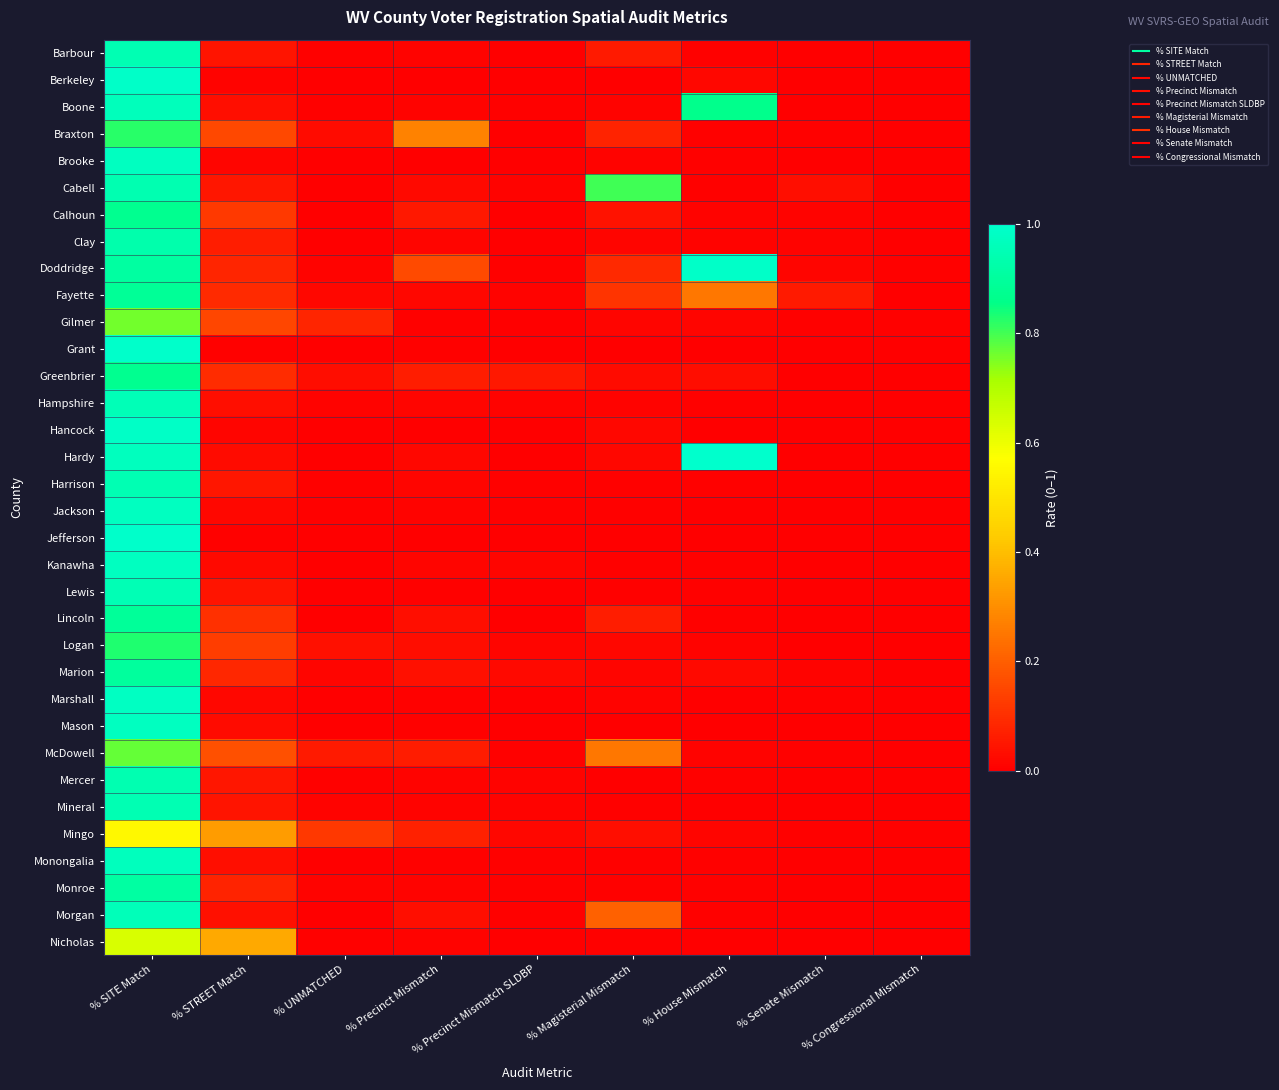

Reading left to right, extract all data points from this chart.

Barbour: % SITE Match=0.9	% STREET Match=0.0	% UNMATCHED=0.0	% Precinct Mismatch=0.0	% Precinct Mismatch SLDBP=0.0	% Magisterial Mismatch=0.1	% House Mismatch=0.0	% Senate Mismatch=0.0	% Congressional Mismatch=0.0
Berkeley: % SITE Match=1.0	% STREET Match=0.0	% UNMATCHED=0.0	% Precinct Mismatch=0.0	% Precinct Mismatch SLDBP=0.0	% Magisterial Mismatch=0.0	% House Mismatch=0.0	% Senate Mismatch=0.0	% Congressional Mismatch=0.0
Boone: % SITE Match=1.0	% STREET Match=0.0	% UNMATCHED=0.0	% Precinct Mismatch=0.0	% Precinct Mismatch SLDBP=0.0	% Magisterial Mismatch=0.0	% House Mismatch=0.9	% Senate Mismatch=0.0	% Congressional Mismatch=0.0
Braxton: % SITE Match=0.8	% STREET Match=0.2	% UNMATCHED=0.0	% Precinct Mismatch=0.3	% Precinct Mismatch SLDBP=0.0	% Magisterial Mismatch=0.1	% House Mismatch=0.0	% Senate Mismatch=0.0	% Congressional Mismatch=0.0
Brooke: % SITE Match=1.0	% STREET Match=0.0	% UNMATCHED=0.0	% Precinct Mismatch=0.0	% Precinct Mismatch SLDBP=0.0	% Magisterial Mismatch=0.0	% House Mismatch=0.0	% Senate Mismatch=0.0	% Congressional Mismatch=0.0
Cabell: % SITE Match=0.9	% STREET Match=0.0	% UNMATCHED=0.0	% Precinct Mismatch=0.0	% Precinct Mismatch SLDBP=0.0	% Magisterial Mismatch=0.8	% House Mismatch=0.0	% Senate Mismatch=0.0	% Congressional Mismatch=0.0
Calhoun: % SITE Match=0.9	% STREET Match=0.1	% UNMATCHED=0.0	% Precinct Mismatch=0.1	% Precinct Mismatch SLDBP=0.0	% Magisterial Mismatch=0.0	% House Mismatch=0.0	% Senate Mismatch=0.0	% Congressional Mismatch=0.0
Clay: % SITE Match=0.9	% STREET Match=0.1	% UNMATCHED=0.0	% Precinct Mismatch=0.0	% Precinct Mismatch SLDBP=0.0	% Magisterial Mismatch=0.0	% House Mismatch=0.0	% Senate Mismatch=0.0	% Congressional Mismatch=0.0
Doddridge: % SITE Match=0.9	% STREET Match=0.1	% UNMATCHED=0.0	% Precinct Mismatch=0.2	% Precinct Mismatch SLDBP=0.0	% Magisterial Mismatch=0.1	% House Mismatch=1.0	% Senate Mismatch=0.0	% Congressional Mismatch=0.0
Fayette: % SITE Match=0.9	% STREET Match=0.1	% UNMATCHED=0.0	% Precinct Mismatch=0.0	% Precinct Mismatch SLDBP=0.0	% Magisterial Mismatch=0.1	% House Mismatch=0.3	% Senate Mismatch=0.1	% Congressional Mismatch=0.0
Gilmer: % SITE Match=0.8	% STREET Match=0.1	% UNMATCHED=0.1	% Precinct Mismatch=0.0	% Precinct Mismatch SLDBP=0.0	% Magisterial Mismatch=0.0	% House Mismatch=0.0	% Senate Mismatch=0.0	% Congressional Mismatch=0.0
Grant: % SITE Match=1.0	% STREET Match=0.0	% UNMATCHED=0.0	% Precinct Mismatch=0.0	% Precinct Mismatch SLDBP=0.0	% Magisterial Mismatch=0.0	% House Mismatch=0.0	% Senate Mismatch=0.0	% Congressional Mismatch=0.0
Greenbrier: % SITE Match=0.9	% STREET Match=0.1	% UNMATCHED=0.0	% Precinct Mismatch=0.1	% Precinct Mismatch SLDBP=0.1	% Magisterial Mismatch=0.0	% House Mismatch=0.0	% Senate Mismatch=0.0	% Congressional Mismatch=0.0
Hampshire: % SITE Match=1.0	% STREET Match=0.0	% UNMATCHED=0.0	% Precinct Mismatch=0.0	% Precinct Mismatch SLDBP=0.0	% Magisterial Mismatch=0.0	% House Mismatch=0.0	% Senate Mismatch=0.0	% Congressional Mismatch=0.0
Hancock: % SITE Match=1.0	% STREET Match=0.0	% UNMATCHED=0.0	% Precinct Mismatch=0.0	% Precinct Mismatch SLDBP=0.0	% Magisterial Mismatch=0.0	% House Mismatch=0.0	% Senate Mismatch=0.0	% Congressional Mismatch=0.0
Hardy: % SITE Match=1.0	% STREET Match=0.0	% UNMATCHED=0.0	% Precinct Mismatch=0.0	% Precinct Mismatch SLDBP=0.0	% Magisterial Mismatch=0.0	% House Mismatch=1.0	% Senate Mismatch=0.0	% Congressional Mismatch=0.0
Harrison: % SITE Match=0.9	% STREET Match=0.0	% UNMATCHED=0.0	% Precinct Mismatch=0.0	% Precinct Mismatch SLDBP=0.0	% Magisterial Mismatch=0.0	% House Mismatch=0.0	% Senate Mismatch=0.0	% Congressional Mismatch=0.0
Jackson: % SITE Match=1.0	% STREET Match=0.0	% UNMATCHED=0.0	% Precinct Mismatch=0.0	% Precinct Mismatch SLDBP=0.0	% Magisterial Mismatch=0.0	% House Mismatch=0.0	% Senate Mismatch=0.0	% Congressional Mismatch=0.0
Jefferson: % SITE Match=1.0	% STREET Match=0.0	% UNMATCHED=0.0	% Precinct Mismatch=0.0	% Precinct Mismatch SLDBP=0.0	% Magisterial Mismatch=0.0	% House Mismatch=0.0	% Senate Mismatch=0.0	% Congressional Mismatch=0.0
Kanawha: % SITE Match=1.0	% STREET Match=0.0	% UNMATCHED=0.0	% Precinct Mismatch=0.0	% Precinct Mismatch SLDBP=0.0	% Magisterial Mismatch=0.0	% House Mismatch=0.0	% Senate Mismatch=0.0	% Congressional Mismatch=0.0
Lewis: % SITE Match=1.0	% STREET Match=0.0	% UNMATCHED=0.0	% Precinct Mismatch=0.0	% Precinct Mismatch SLDBP=0.0	% Magisterial Mismatch=0.0	% House Mismatch=0.0	% Senate Mismatch=0.0	% Congressional Mismatch=0.0
Lincoln: % SITE Match=0.9	% STREET Match=0.1	% UNMATCHED=0.0	% Precinct Mismatch=0.0	% Precinct Mismatch SLDBP=0.0	% Magisterial Mismatch=0.1	% House Mismatch=0.0	% Senate Mismatch=0.0	% Congressional Mismatch=0.0
Logan: % SITE Match=0.8	% STREET Match=0.1	% UNMATCHED=0.0	% Precinct Mismatch=0.0	% Precinct Mismatch SLDBP=0.0	% Magisterial Mismatch=0.0	% House Mismatch=0.0	% Senate Mismatch=0.0	% Congressional Mismatch=0.0
Marion: % SITE Match=0.9	% STREET Match=0.1	% UNMATCHED=0.0	% Precinct Mismatch=0.0	% Precinct Mismatch SLDBP=0.0	% Magisterial Mismatch=0.0	% House Mismatch=0.0	% Senate Mismatch=0.0	% Congressional Mismatch=0.0
Marshall: % SITE Match=1.0	% STREET Match=0.0	% UNMATCHED=0.0	% Precinct Mismatch=0.0	% Precinct Mismatch SLDBP=0.0	% Magisterial Mismatch=0.0	% House Mismatch=0.0	% Senate Mismatch=0.0	% Congressional Mismatch=0.0
Mason: % SITE Match=1.0	% STREET Match=0.0	% UNMATCHED=0.0	% Precinct Mismatch=0.0	% Precinct Mismatch SLDBP=0.0	% Magisterial Mismatch=0.0	% House Mismatch=0.0	% Senate Mismatch=0.0	% Congressional Mismatch=0.0
McDowell: % SITE Match=0.8	% STREET Match=0.2	% UNMATCHED=0.1	% Precinct Mismatch=0.1	% Precinct Mismatch SLDBP=0.0	% Magisterial Mismatch=0.3	% House Mismatch=0.0	% Senate Mismatch=0.0	% Congressional Mismatch=0.0
Mercer: % SITE Match=0.9	% STREET Match=0.1	% UNMATCHED=0.0	% Precinct Mismatch=0.0	% Precinct Mismatch SLDBP=0.0	% Magisterial Mismatch=0.0	% House Mismatch=0.0	% Senate Mismatch=0.0	% Congressional Mismatch=0.0
Mineral: % SITE Match=0.9	% STREET Match=0.0	% UNMATCHED=0.0	% Precinct Mismatch=0.0	% Precinct Mismatch SLDBP=0.0	% Magisterial Mismatch=0.0	% House Mismatch=0.0	% Senate Mismatch=0.0	% Congressional Mismatch=0.0
Mingo: % SITE Match=0.6	% STREET Match=0.3	% UNMATCHED=0.1	% Precinct Mismatch=0.1	% Precinct Mismatch SLDBP=0.0	% Magisterial Mismatch=0.0	% House Mismatch=0.0	% Senate Mismatch=0.0	% Congressional Mismatch=0.0
Monongalia: % SITE Match=1.0	% STREET Match=0.0	% UNMATCHED=0.0	% Precinct Mismatch=0.0	% Precinct Mismatch SLDBP=0.0	% Magisterial Mismatch=0.0	% House Mismatch=0.0	% Senate Mismatch=0.0	% Congressional Mismatch=0.0
Monroe: % SITE Match=0.9	% STREET Match=0.1	% UNMATCHED=0.0	% Precinct Mismatch=0.0	% Precinct Mismatch SLDBP=0.0	% Magisterial Mismatch=0.0	% House Mismatch=0.0	% Senate Mismatch=0.0	% Congressional Mismatch=0.0
Morgan: % SITE Match=1.0	% STREET Match=0.0	% UNMATCHED=0.0	% Precinct Mismatch=0.0	% Precinct Mismatch SLDBP=0.0	% Magisterial Mismatch=0.2	% House Mismatch=0.0	% Senate Mismatch=0.0	% Congressional Mismatch=0.0
Nicholas: % SITE Match=0.6	% STREET Match=0.4	% UNMATCHED=0.0	% Precinct Mismatch=0.0	% Precinct Mismatch SLDBP=0.0	% Magisterial Mismatch=0.0	% House Mismatch=0.0	% Senate Mismatch=0.0	% Congressional Mismatch=0.0